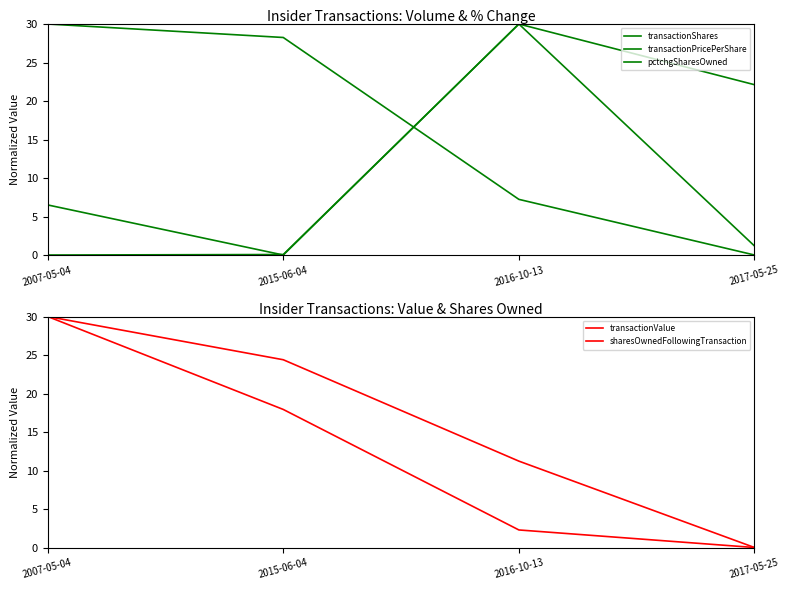

Is it true that transactionPricePerShare equals 0.0 at 2015-06-04?

True